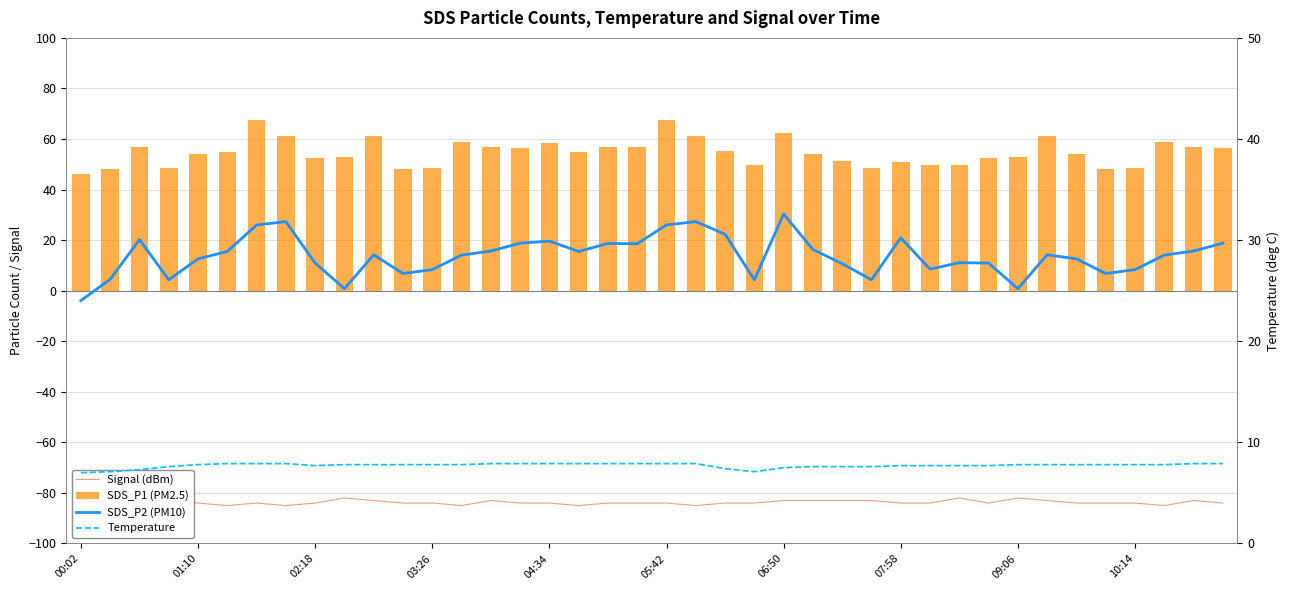

Are the bars grouped side by side (vs. stacked)?

Yes